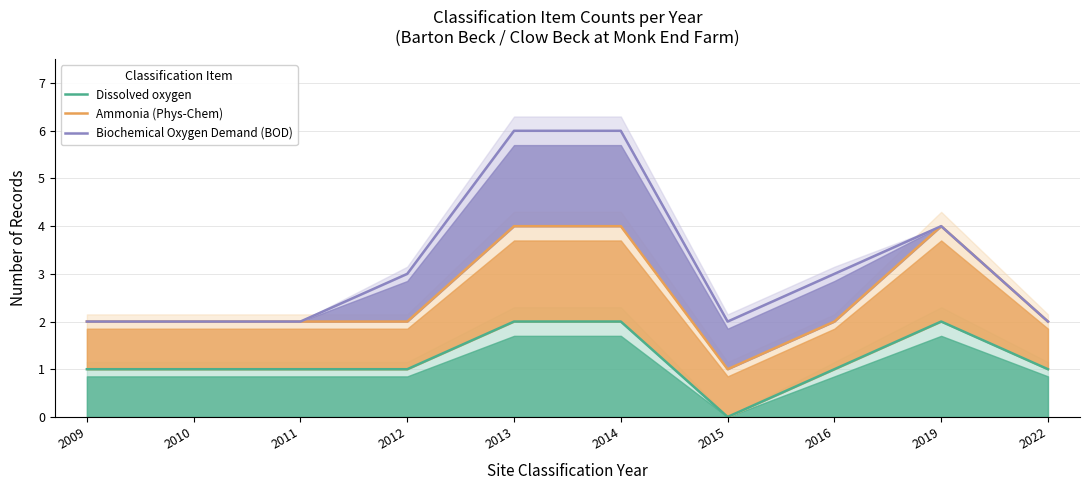

What is the value of the Dissolved oxygen point at the 8th from the left?

1